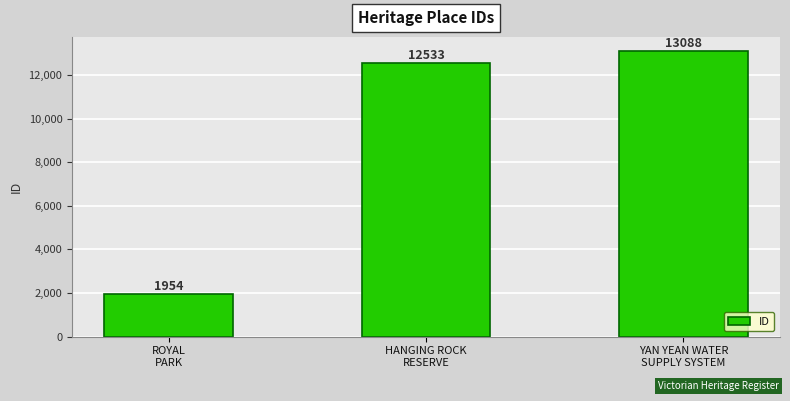

What is the change in value from ROYAL
PARK to HANGING ROCK
RESERVE?

+10579